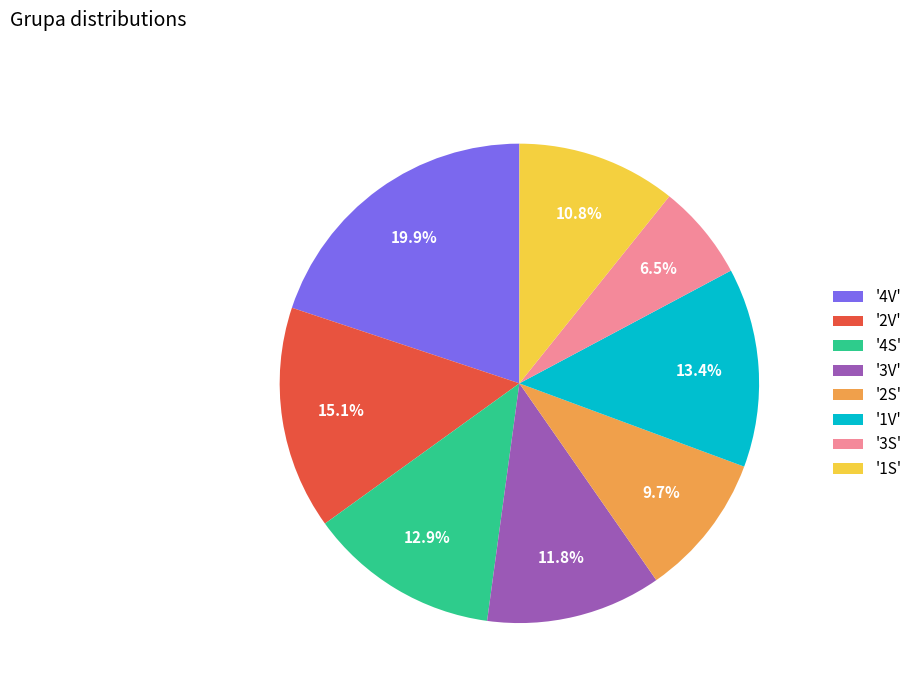

Does any single category account for the majority?

No